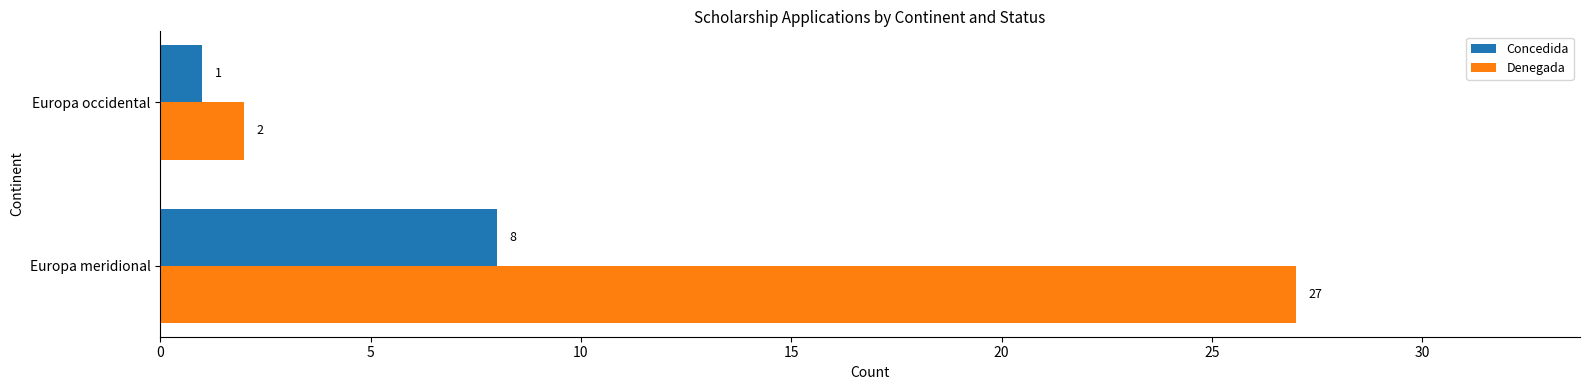

At which label is Denegada closest to 14?

Europa occidental